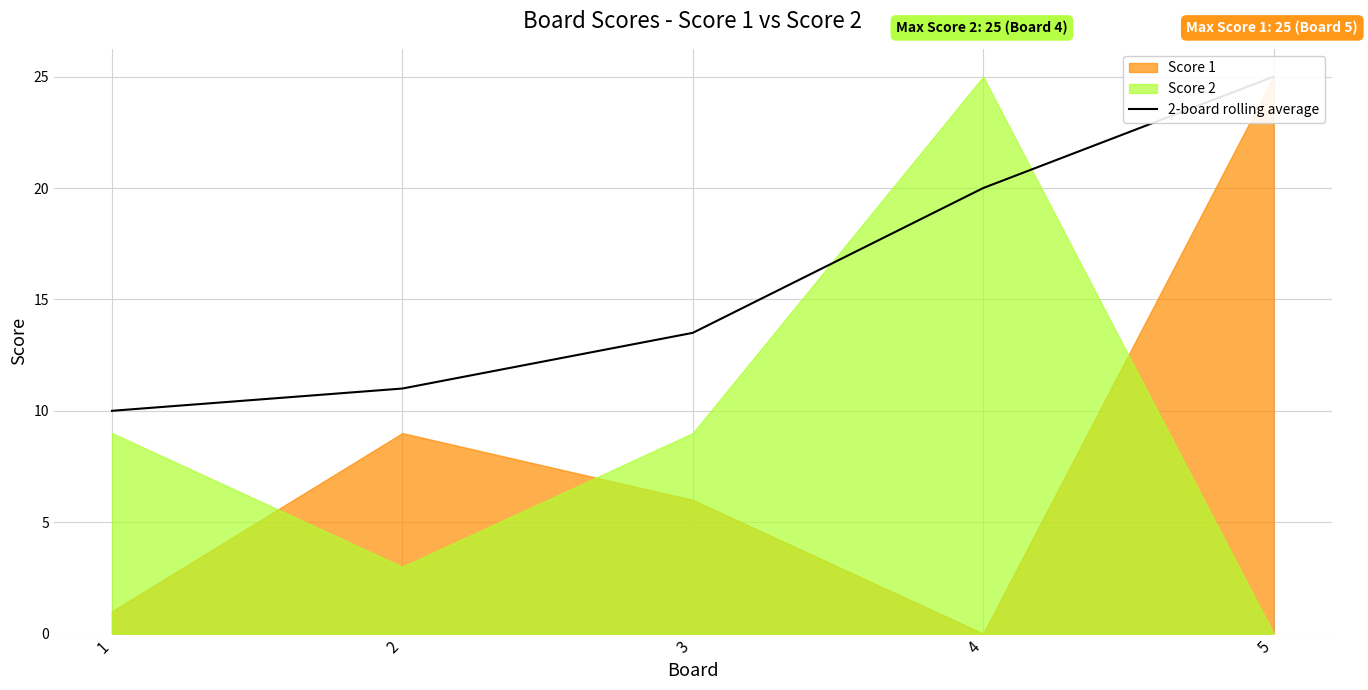

Reading right to left, transcribe all the data shown in this chart.

25.0	20.0	13.5	11.0	10.0